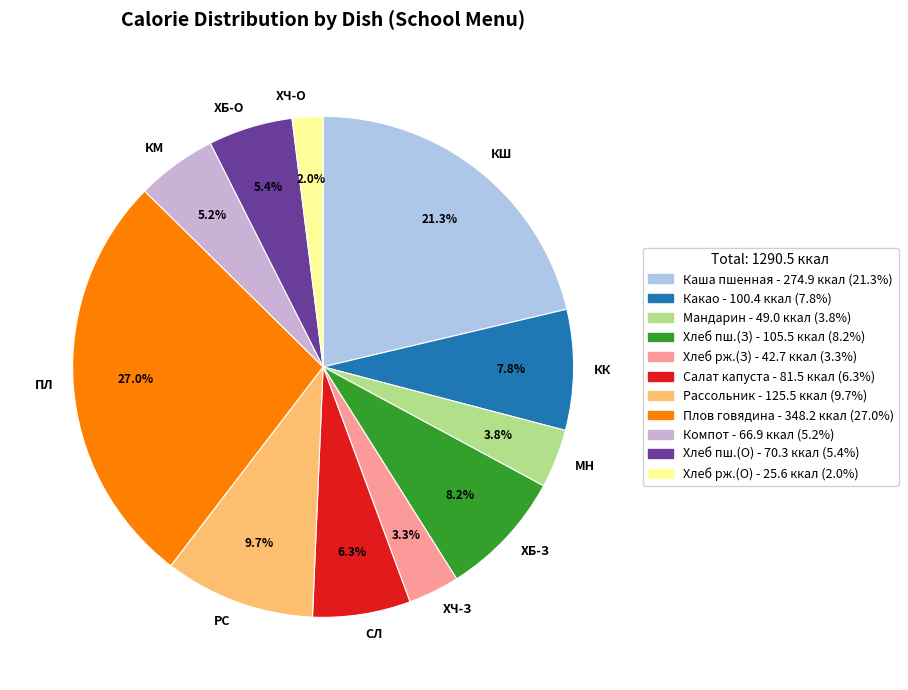

Which category has the biggest portion of the pie?

ПЛ